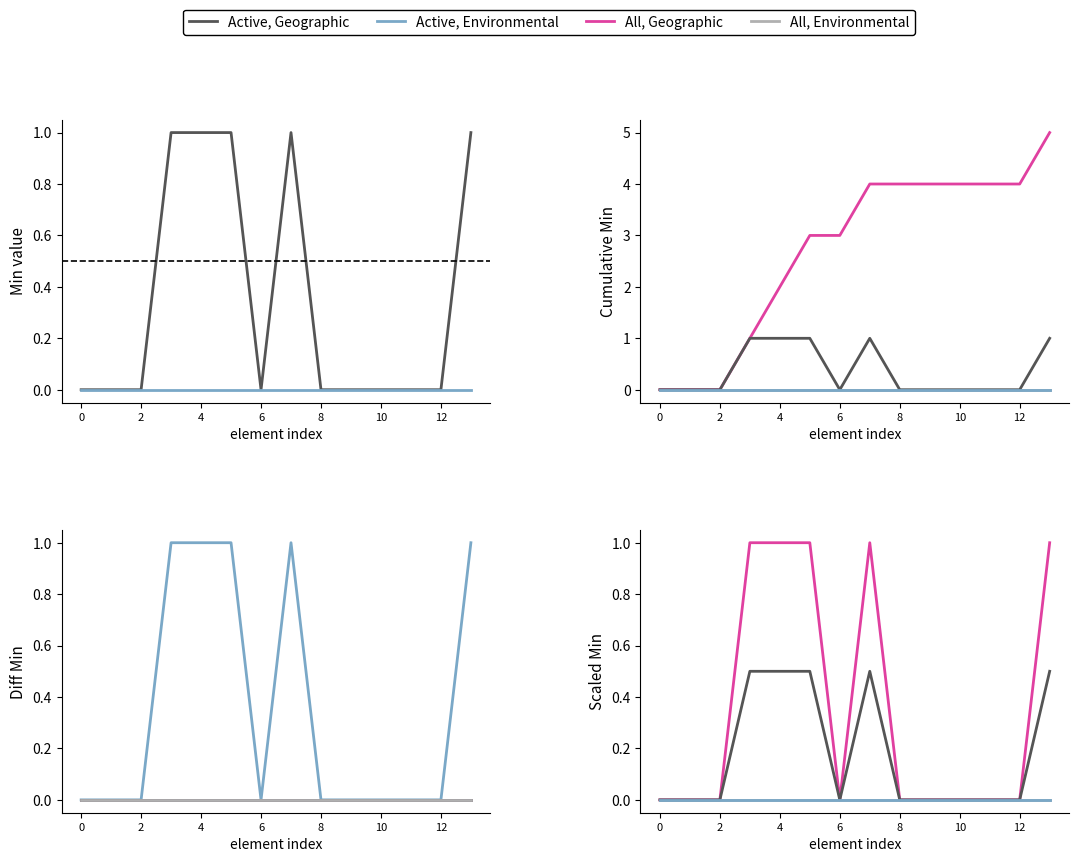

Which has a higher value, 10 or 6?

10